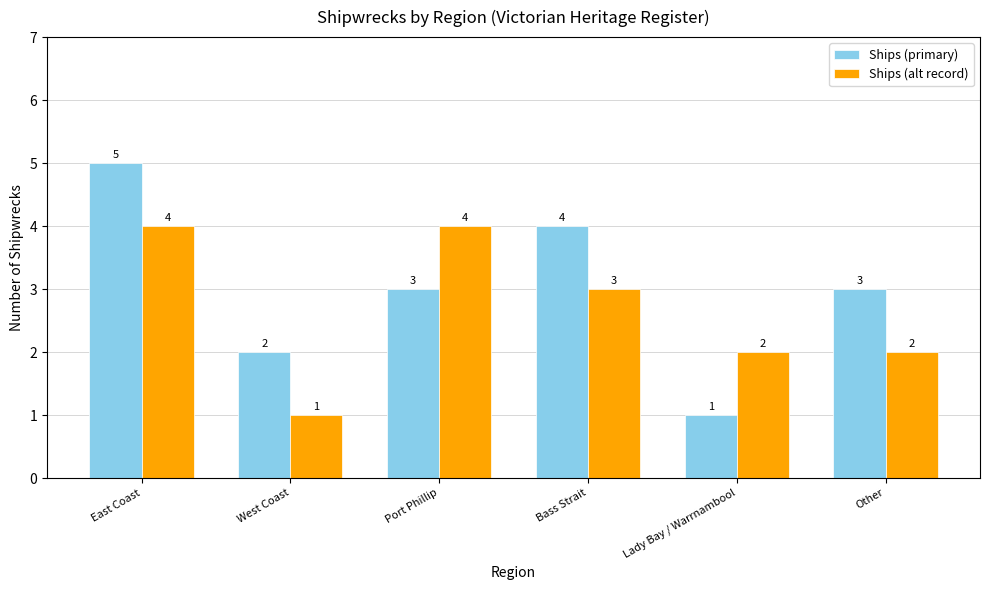

Which series has the widest spread of values?

Ships (primary)